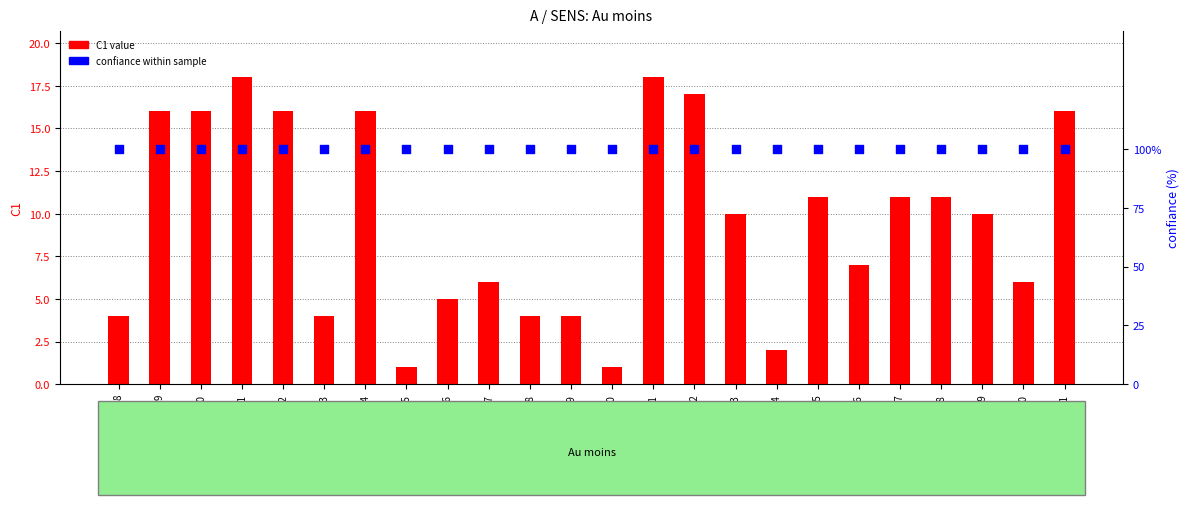

At how many categories does at least one series exceed 11?

8